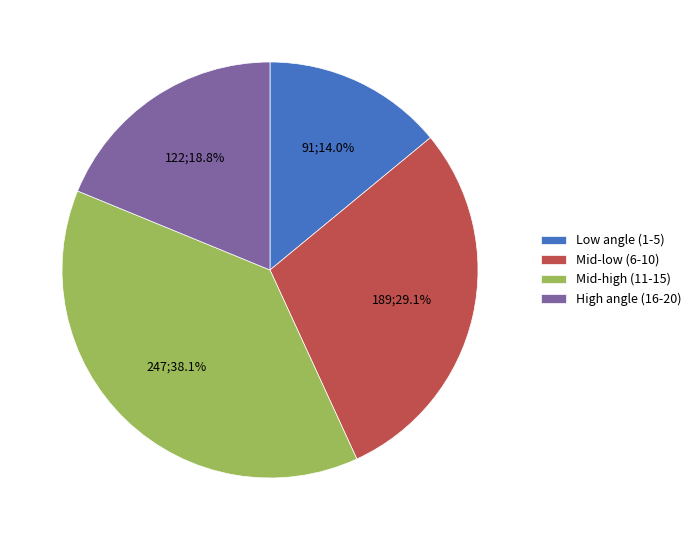

Rank the categories by value from highest to lowest.

Mid-high (11-15), Mid-low (6-10), High angle (16-20), Low angle (1-5)